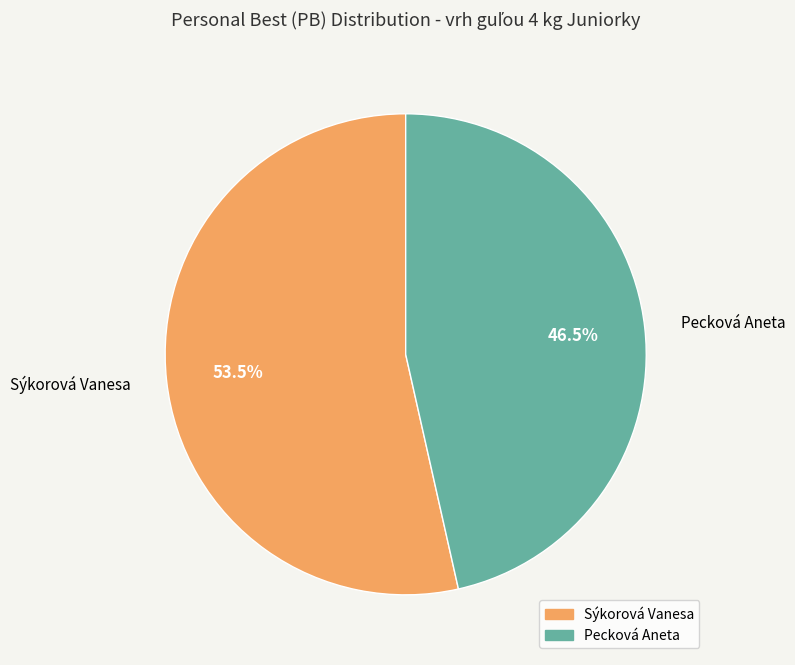

Does Sýkorová Vanesa represent more than half of the total?

Yes